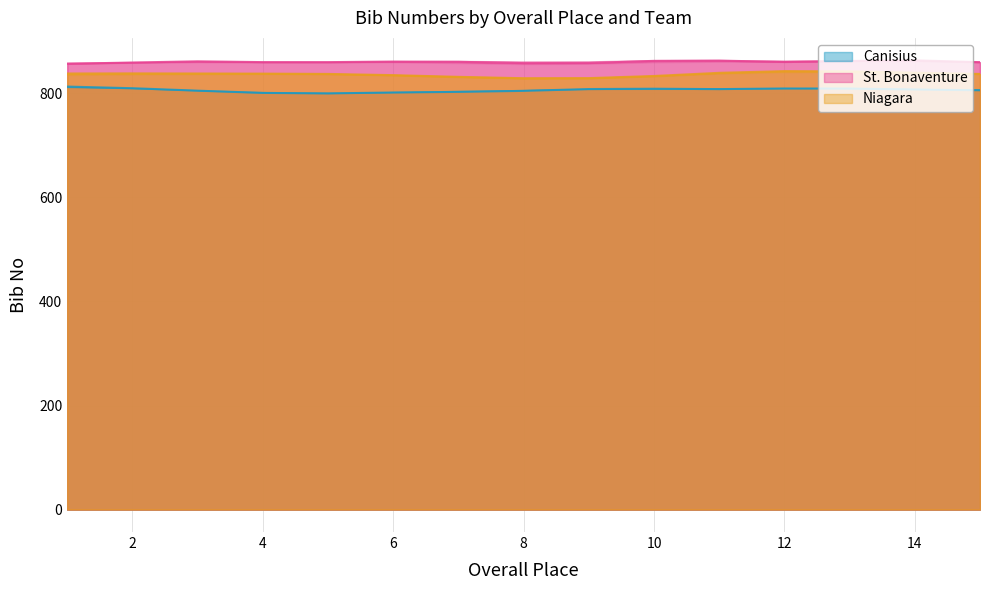

What value does the St. Bonaventure series have at 8, to the nearest 10?

860